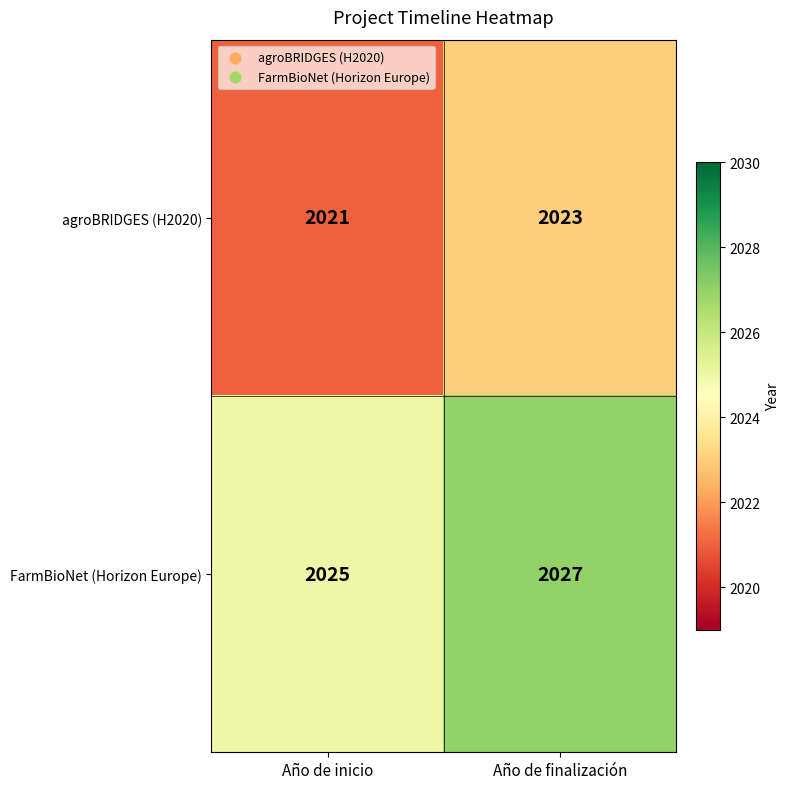

List the series in order of their overall mean, highest first.

FarmBioNet (Horizon Europe), agroBRIDGES (H2020)